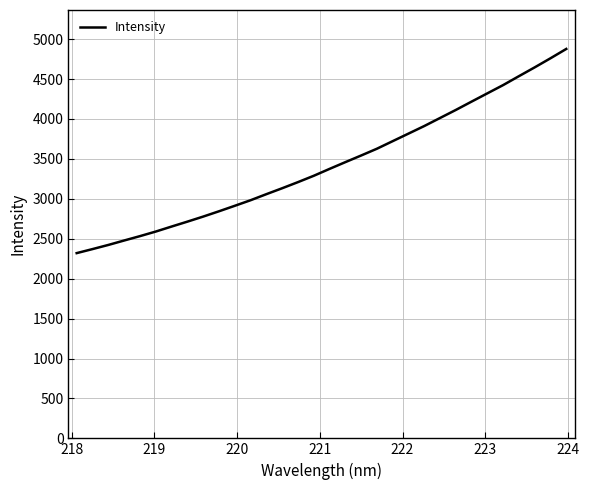

What is the greatest value displayed?

4876.8